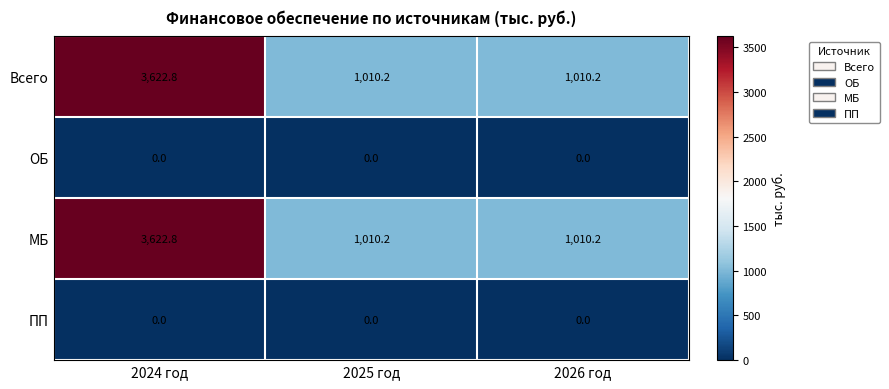

The value of Всего at 2025 год is 219.8. True or false?

False